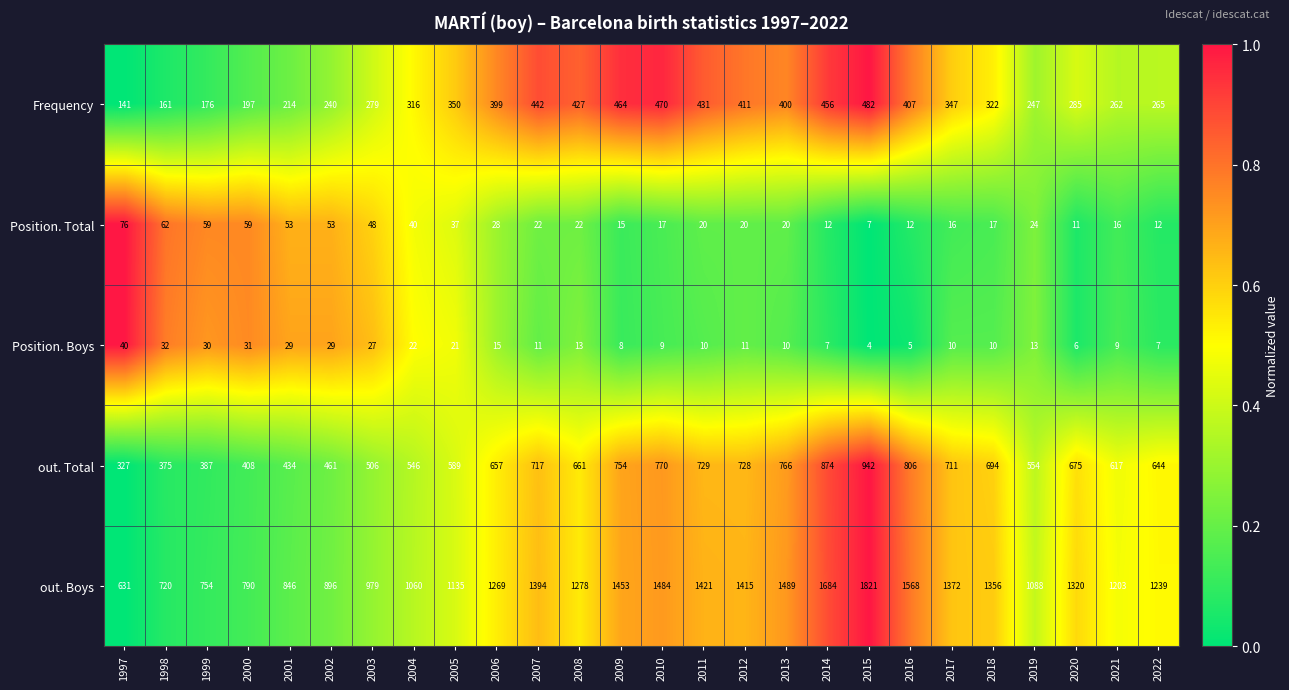

What is the sum of all Frequency values?

8591